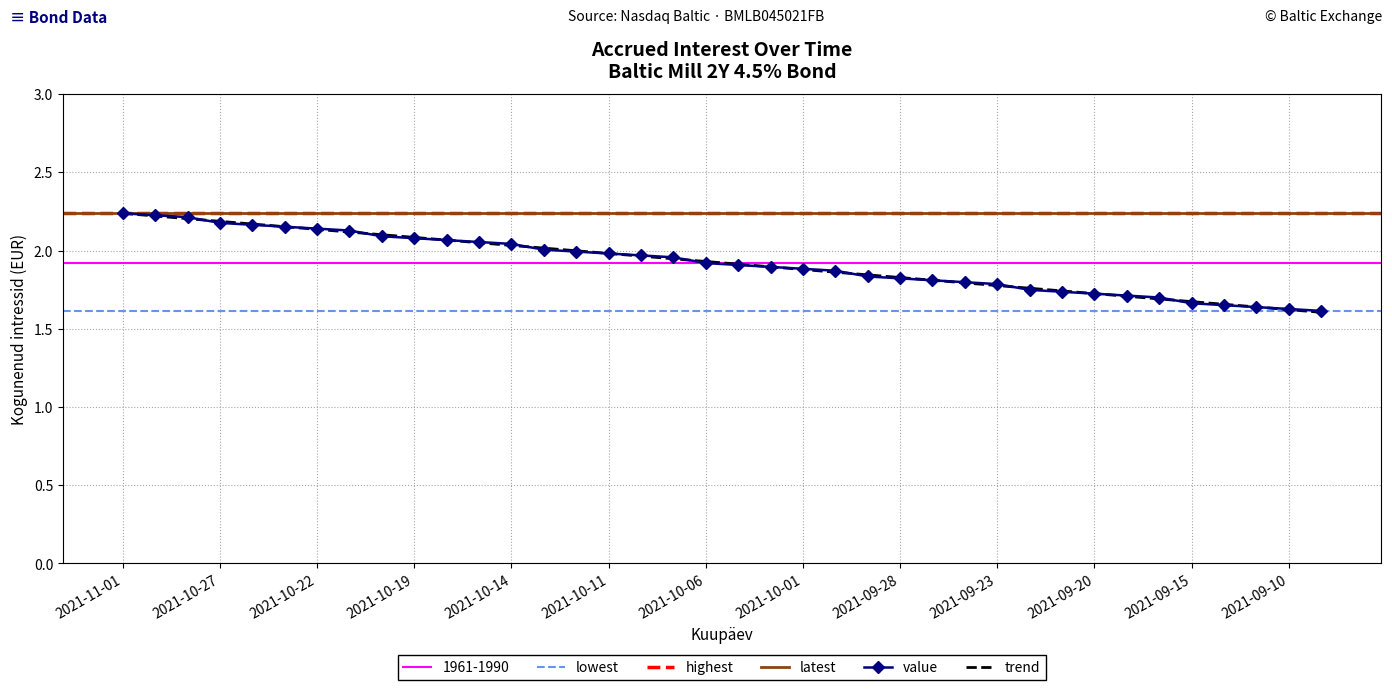

The chart shows a value of 1.0 at 2021-11-01. True or false?

False